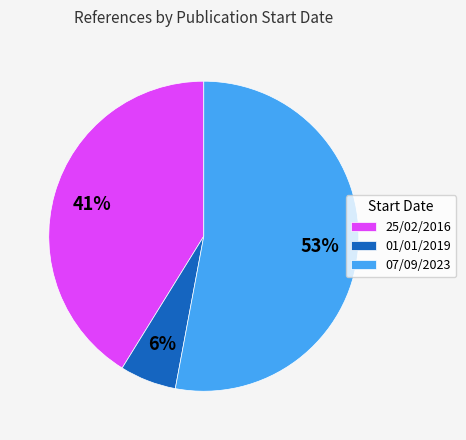

Does 07/09/2023 represent more than half of the total?

Yes